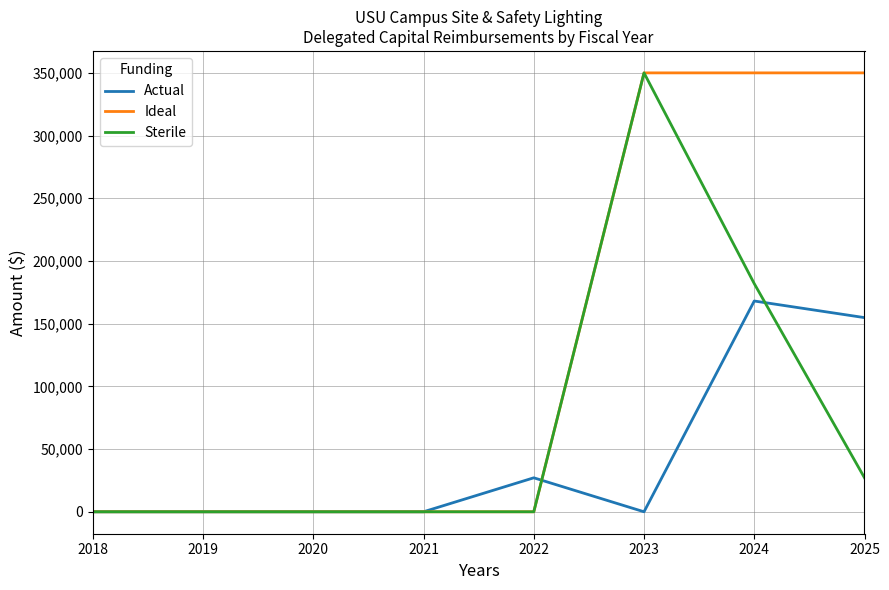

Is the value of Sterile at 2023 greater than the value of Ideal at 2018?

Yes